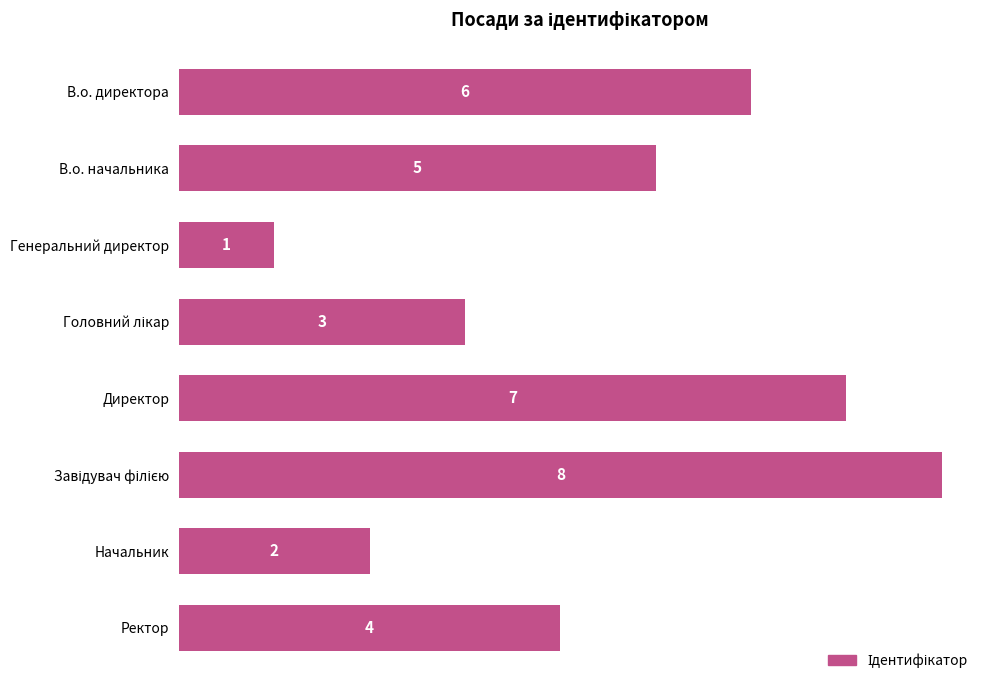

What is the ratio of the value at Ректор to the value at Генеральний директор?

4.0